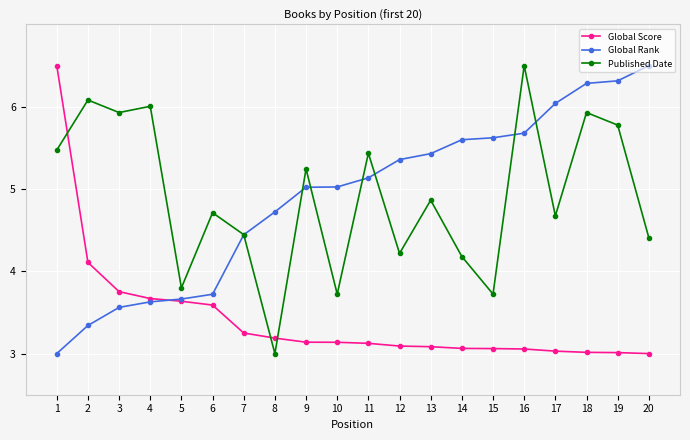

Is the value of Global Score at 19 greater than the value of Global Rank at 5?

No